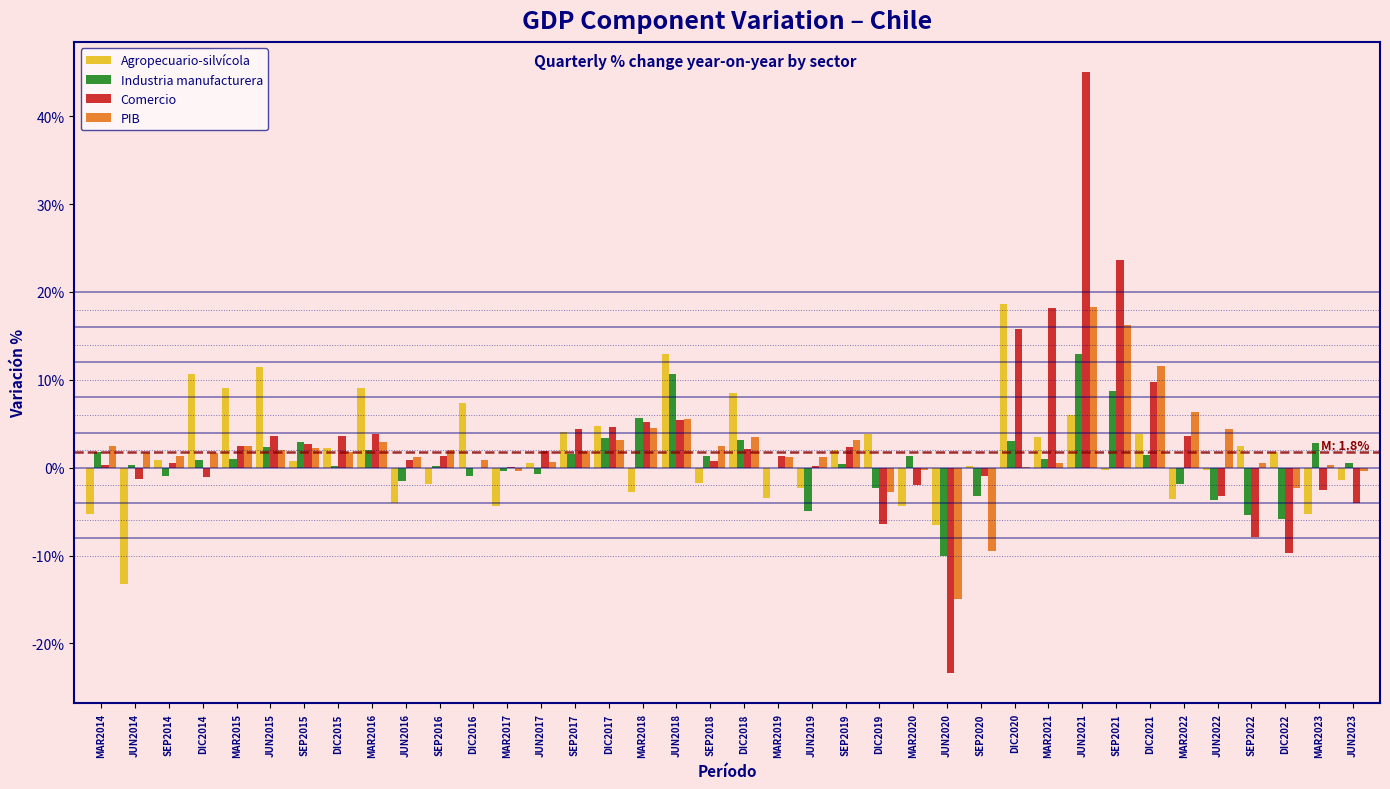

Between MAR2014 and MAR2021, which series saw the biggest shift?

Comercio